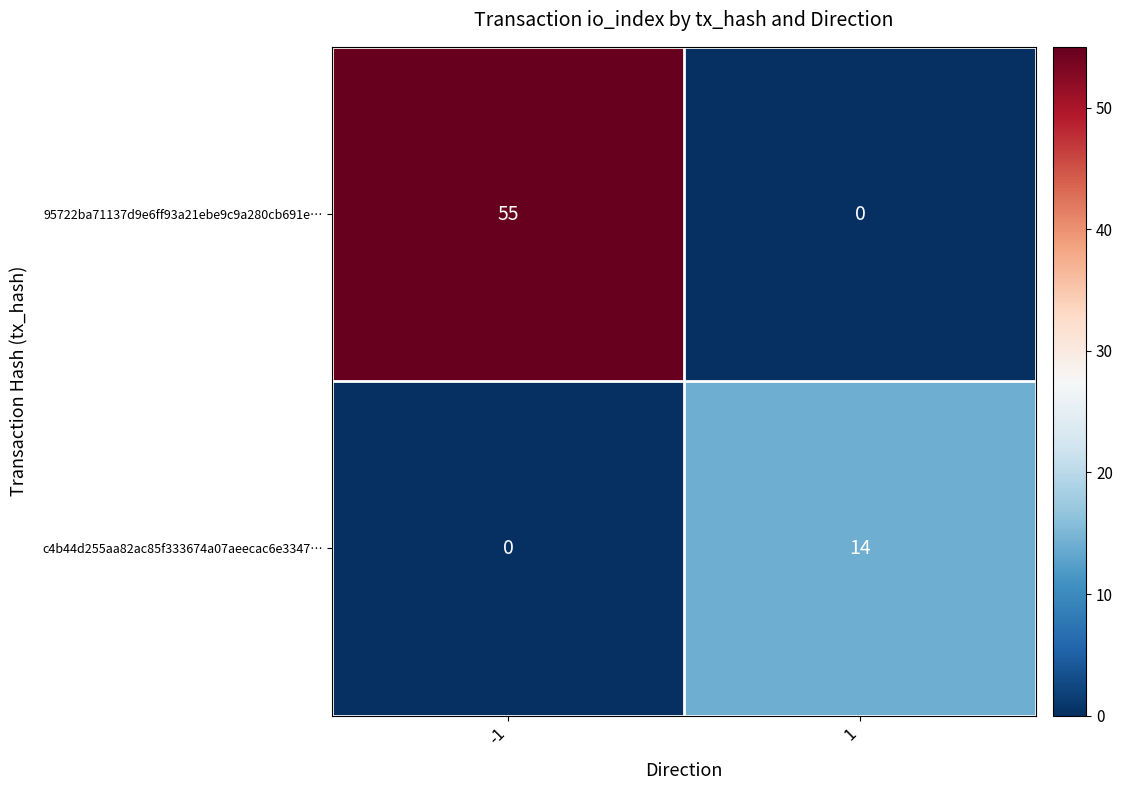

What is the total value across all series at -1?

55